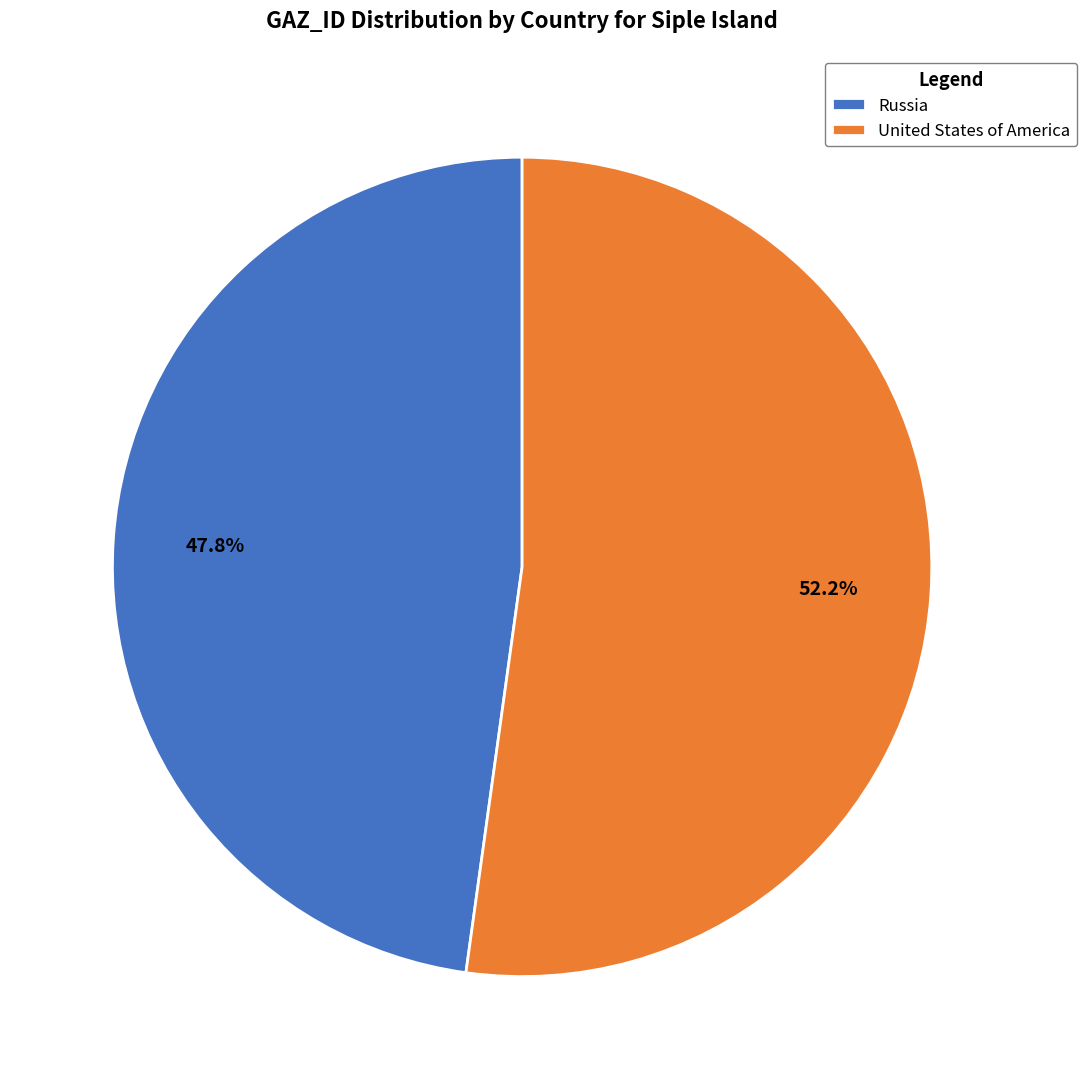

The Russia slice represents 35% of the pie. True or false?

False